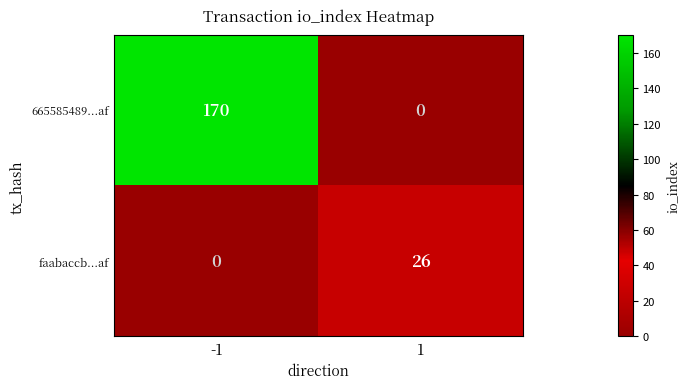

At which category does the chart reach its peak across all series?

-1